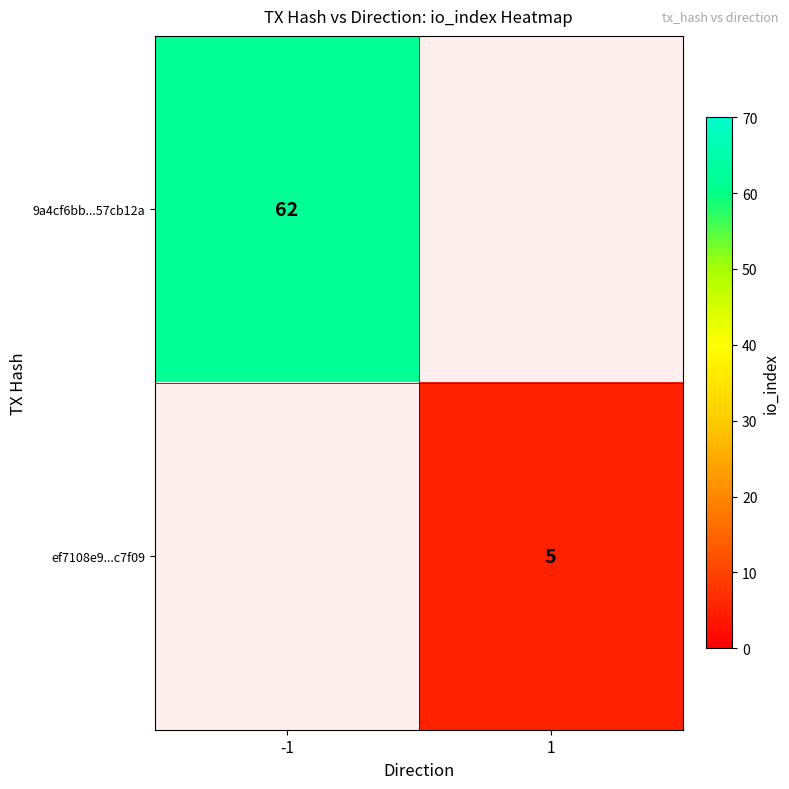

The value of ef7108e9...c7f09 at 1 is 8.8. True or false?

False